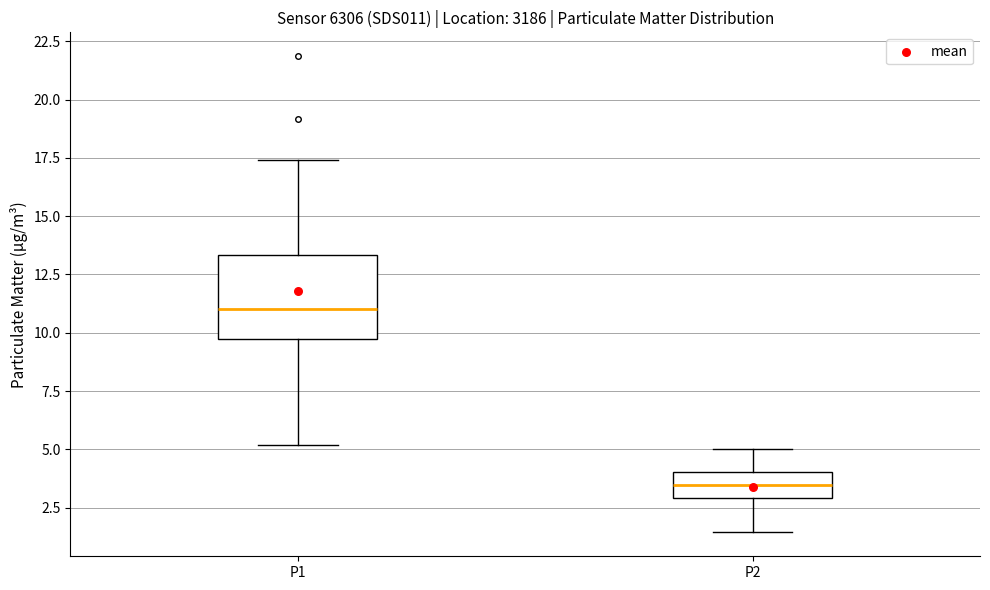

Reading left to right, read every box against the y-axis: the position of its median line, the range the box covers, and the ends of its whiskers. The values are not printed on the chart, so give them approximately, as read against the axis.

P1: median 11.0, box 10.0 to 13.5, whiskers 5.0 to 17.5
P2: median 3.5, box 3.0 to 4.0, whiskers 1.5 to 5.0